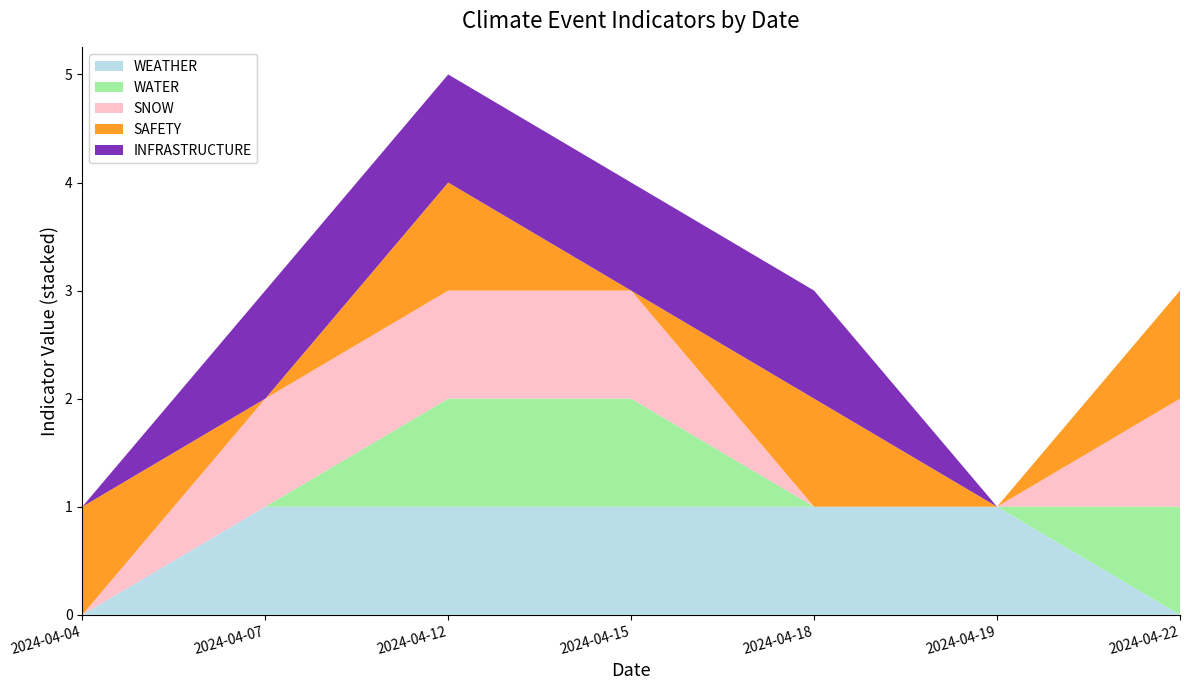

Reading left to right, list all the values displayed in this chart.

WEATHER: 2024-04-04=0	2024-04-07=1	2024-04-12=1	2024-04-15=1	2024-04-18=1	2024-04-19=1	2024-04-22=0
WATER: 2024-04-04=0	2024-04-07=0	2024-04-12=1	2024-04-15=1	2024-04-18=0	2024-04-19=0	2024-04-22=1
SNOW: 2024-04-04=0	2024-04-07=1	2024-04-12=1	2024-04-15=1	2024-04-18=0	2024-04-19=0	2024-04-22=1
SAFETY: 2024-04-04=1	2024-04-07=0	2024-04-12=1	2024-04-15=0	2024-04-18=1	2024-04-19=0	2024-04-22=1
INFRASTRUCTURE: 2024-04-04=0	2024-04-07=1	2024-04-12=1	2024-04-15=1	2024-04-18=1	2024-04-19=0	2024-04-22=0